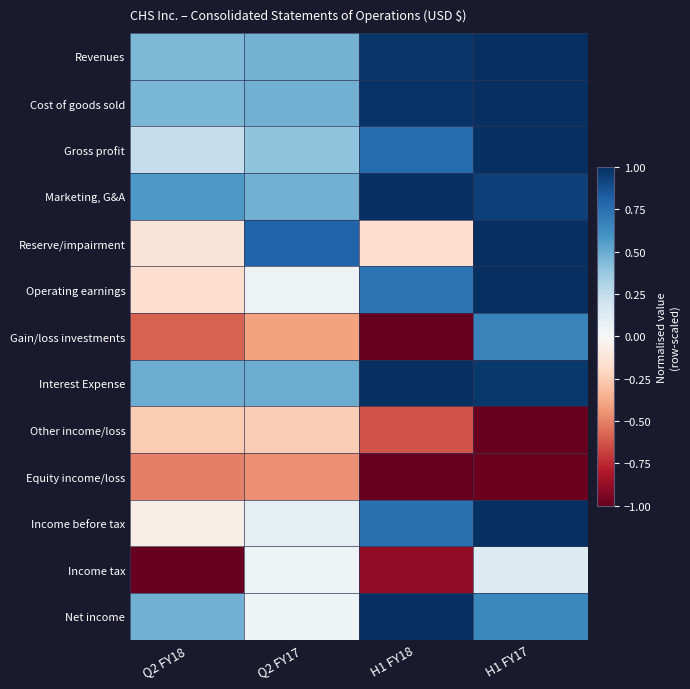

At how many categories does at least one series exceed 0?

4